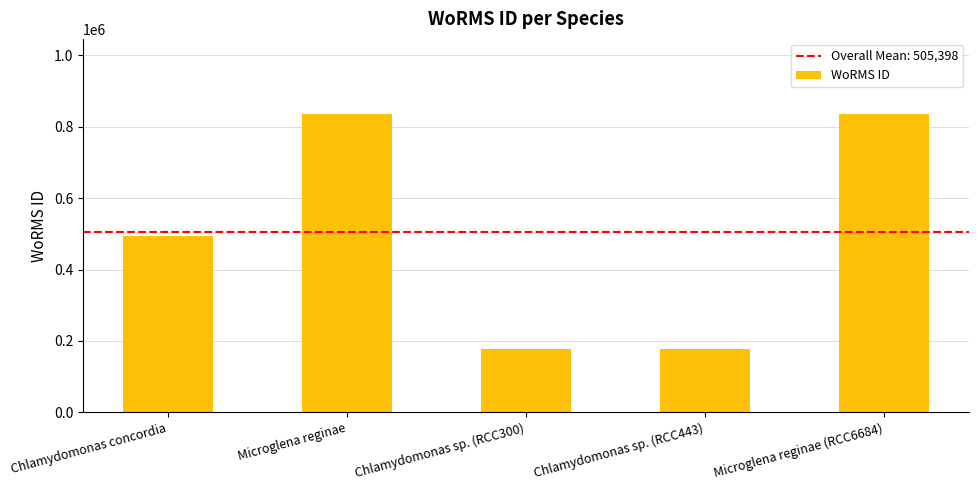

What is the difference between the second highest and second lowest values?

658618